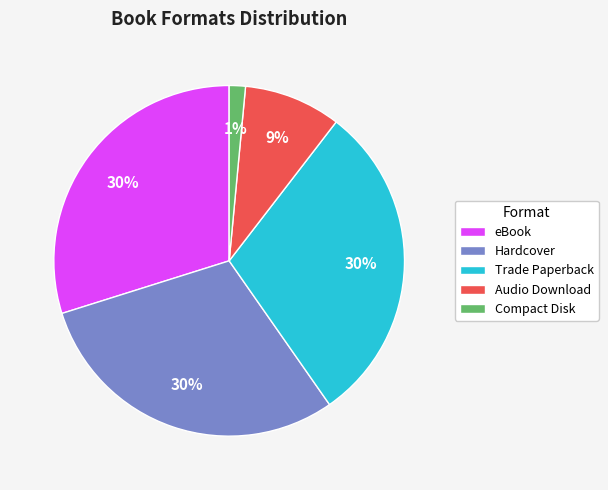

Approximately how many times larger is the value at eBook compared to Hardcover?

1.0